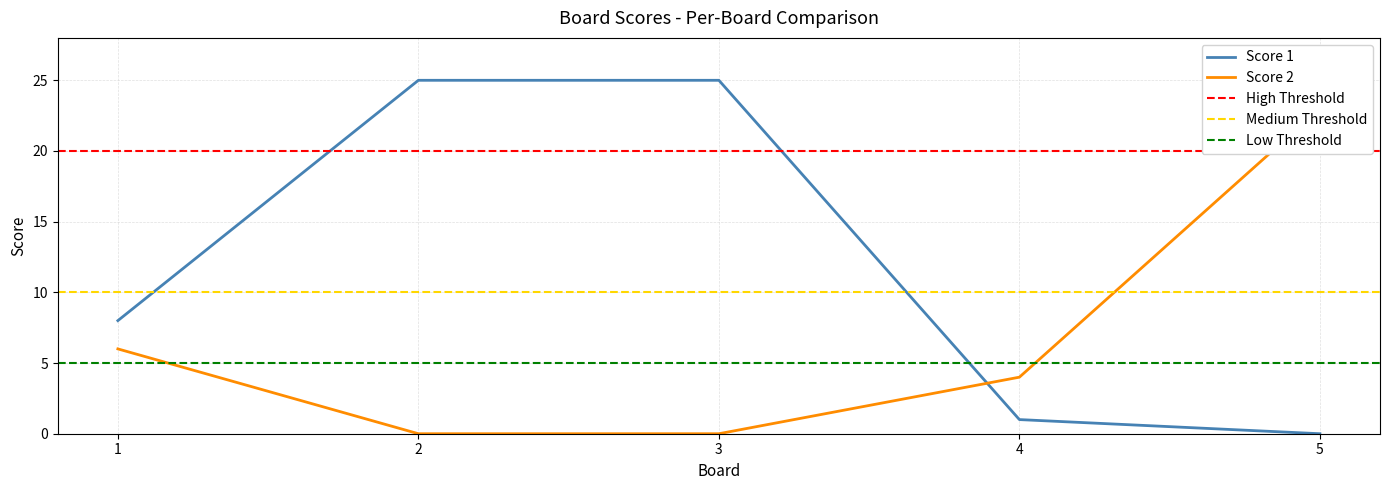

What is the average value of the Score 2 series?

7